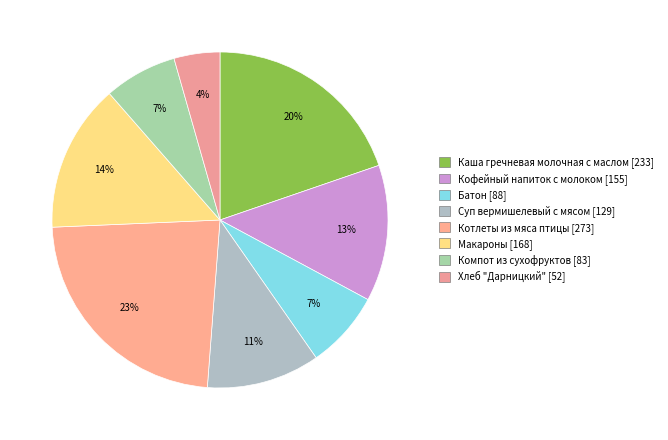

To the nearest percent, what is the difference between the largest and smallest slice percentages?

19%